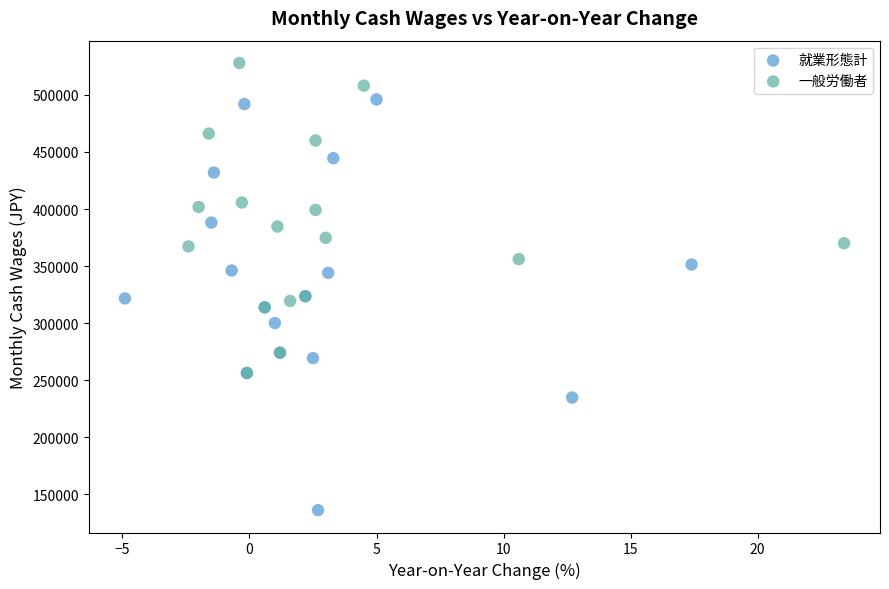

Which series contains the highest Y value?

一般労働者